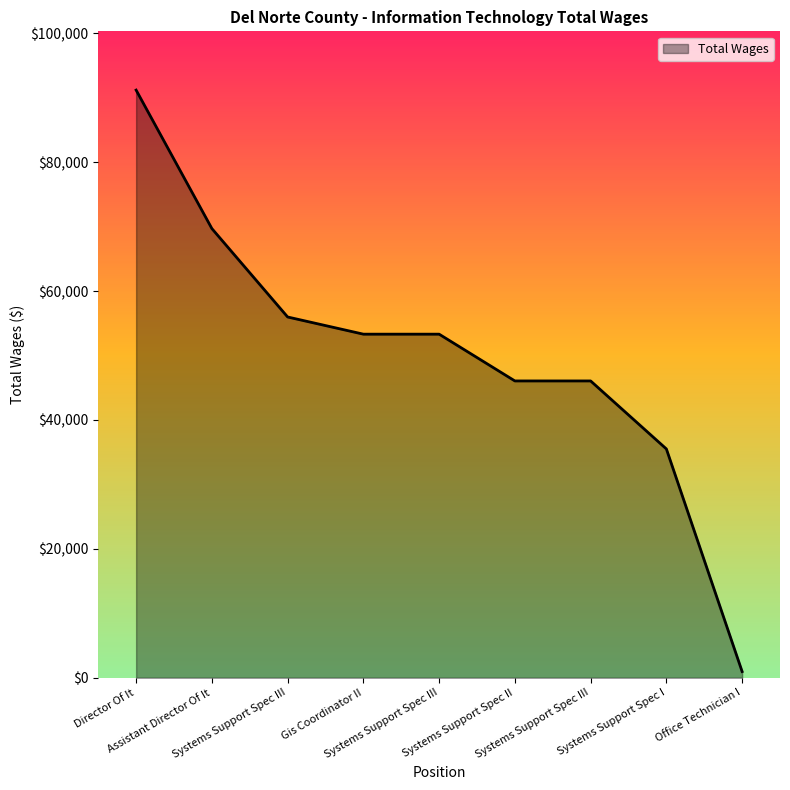

What is the approximate value at Gis Coordinator II?

53313